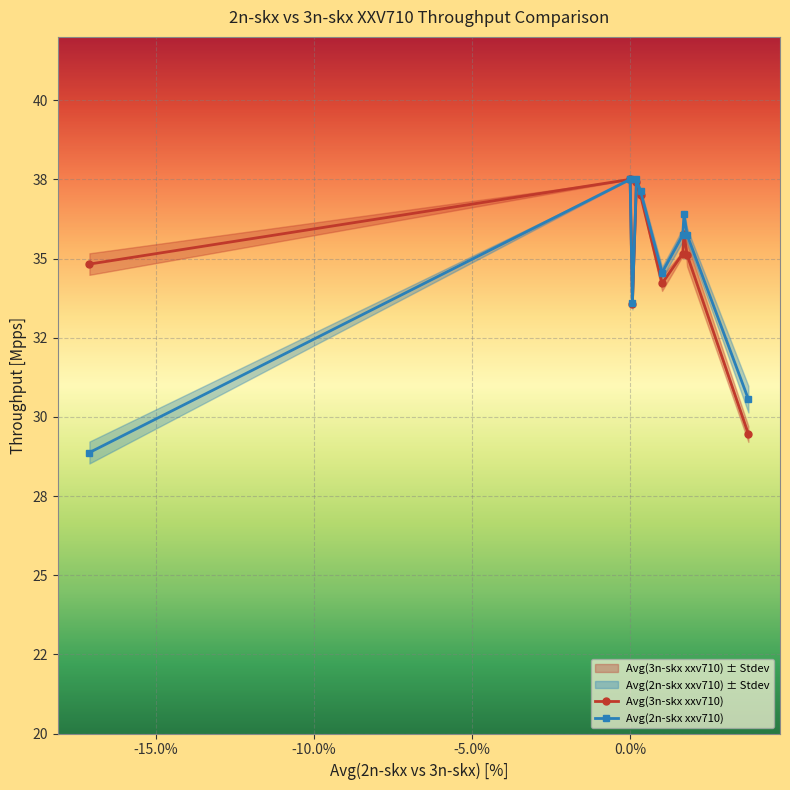

What is the average value of the Avg(2n-skx xxv710) series?

35.0